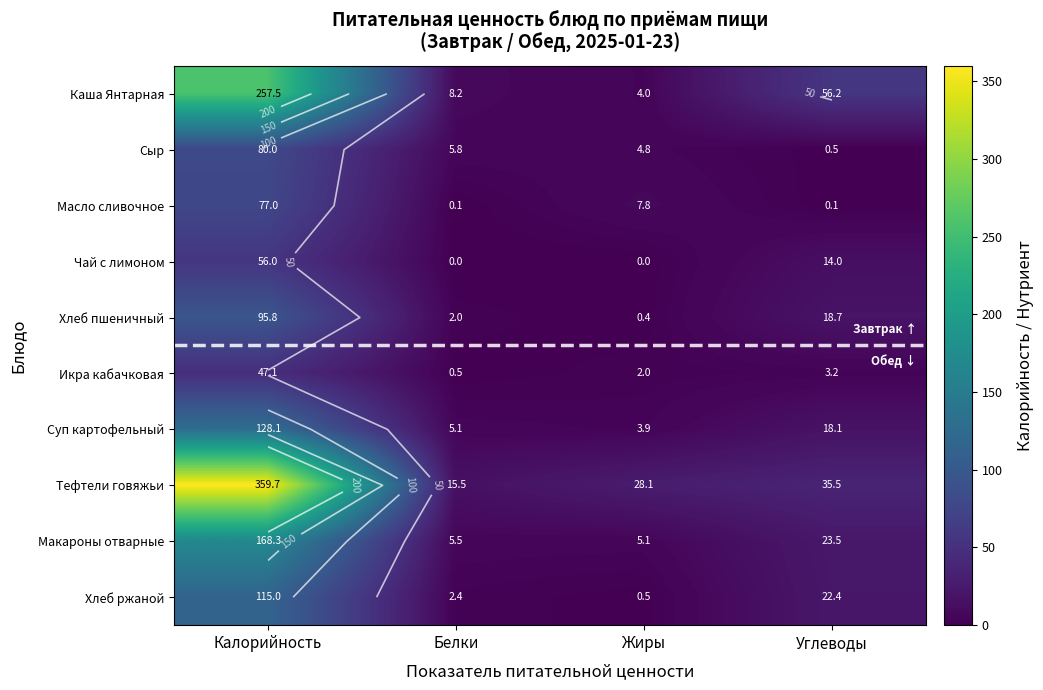

At which label does Чай с лимоном first exceed 14?

Калорийность